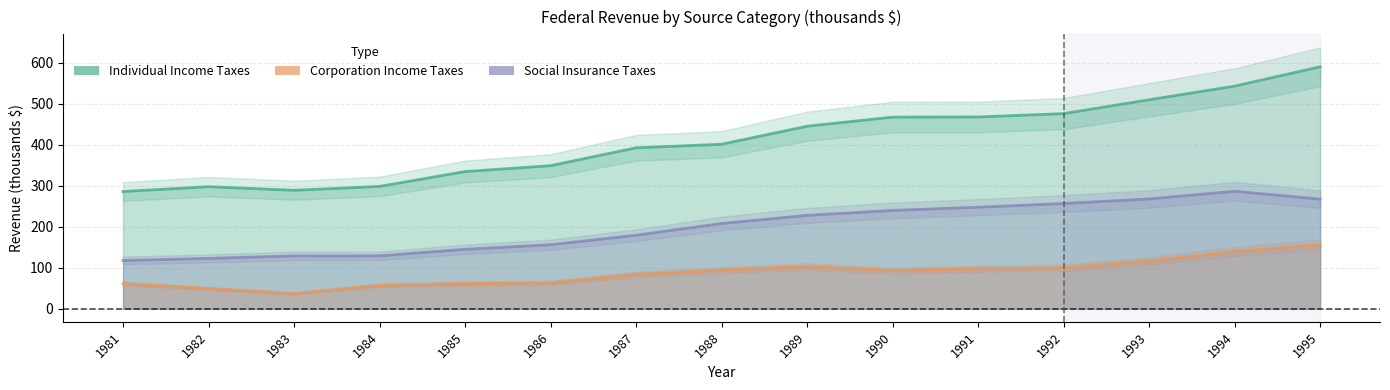

How many lines are shown in the chart?

3